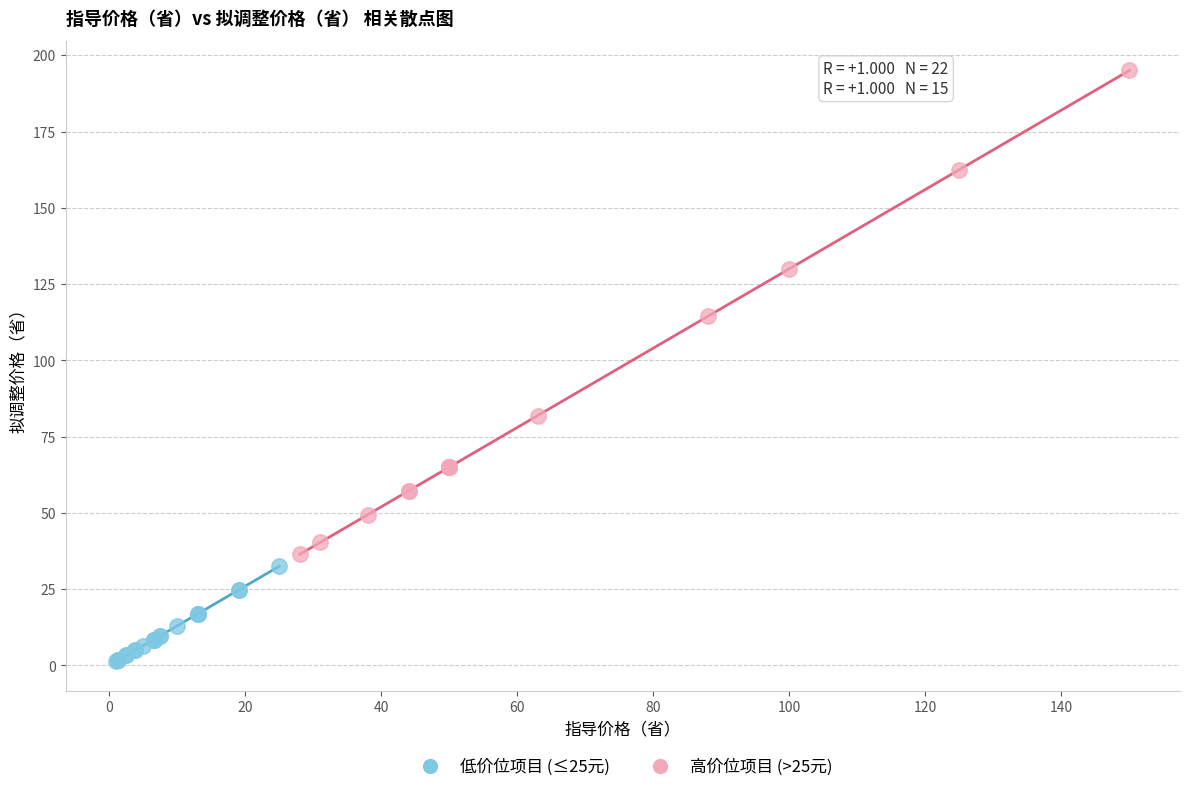

Which series contains the lowest Y value?

低价位项目 (≤25元)